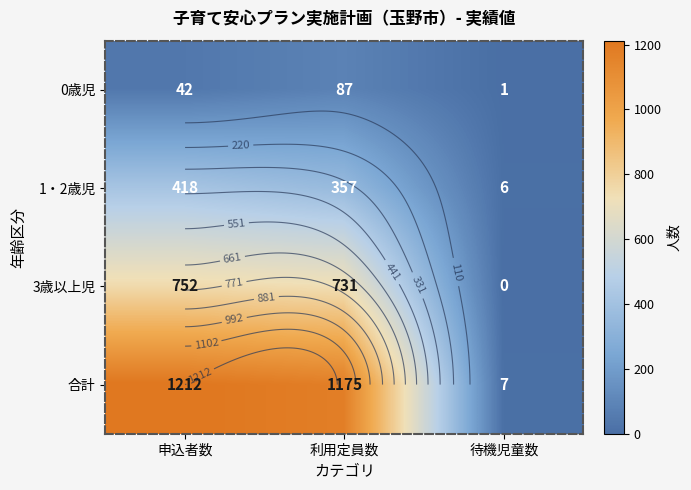

What is the sum of the 0歳児 values at 待機児童数 and 利用定員数?

88